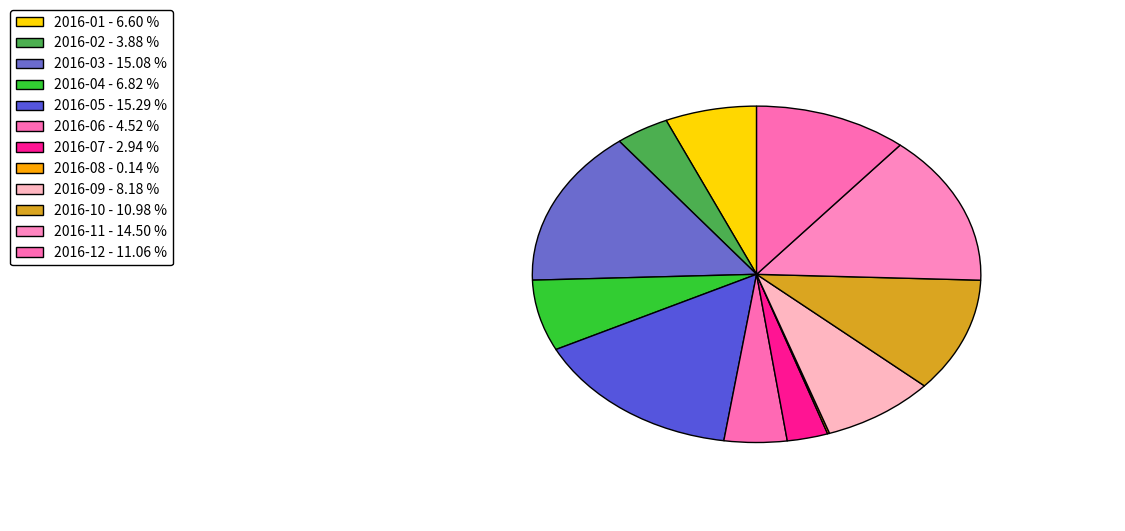

To the nearest percent, what portion does 2016-07 represent?

3%